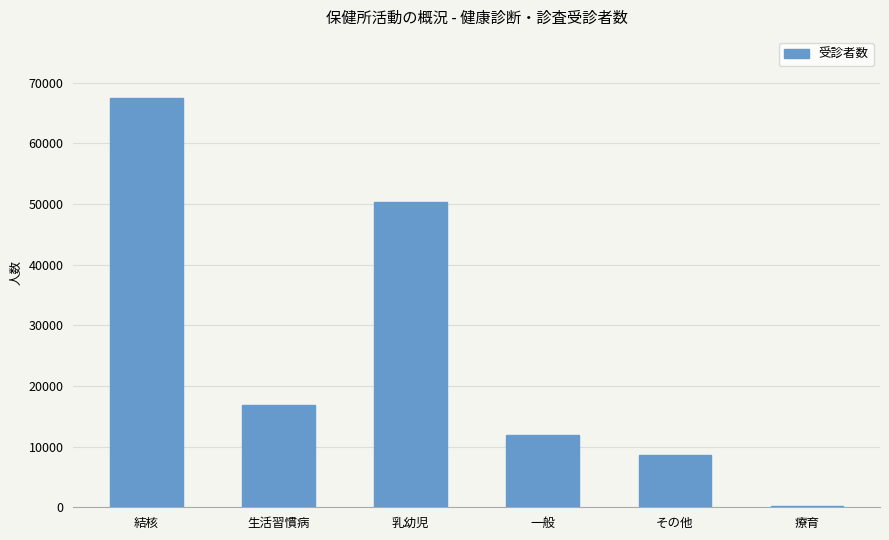

True or false: the data shows 14087 at その他.

False